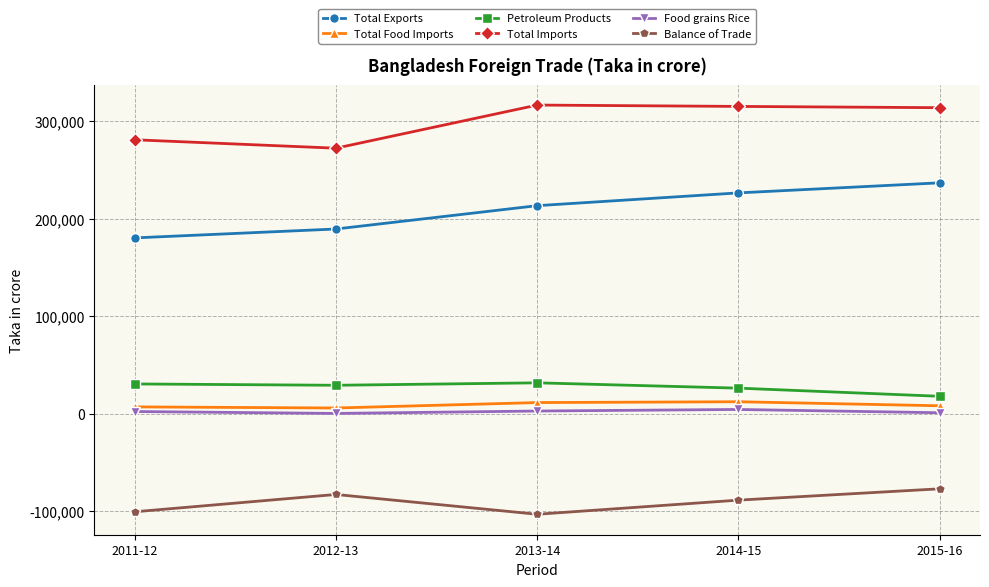

What is the smallest value displayed?

-103198.5